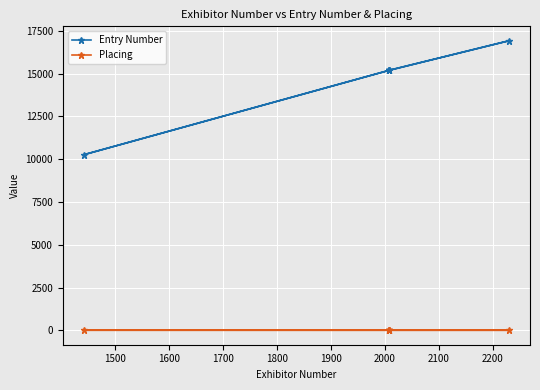

True or false: Entry Number and Placing cross at least once.

False